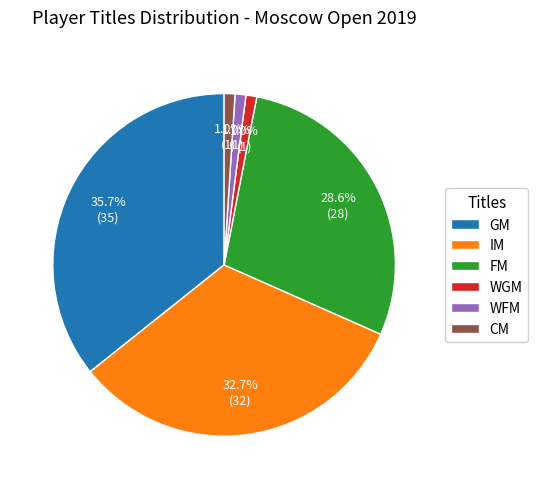

Does IM account for over 50% of the chart?

No